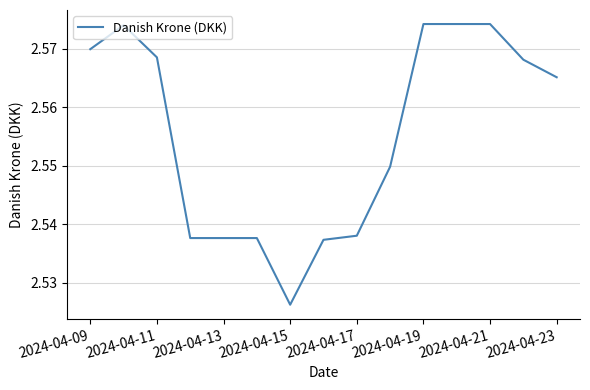

Which category has the lowest value across all series?

2024-04-15